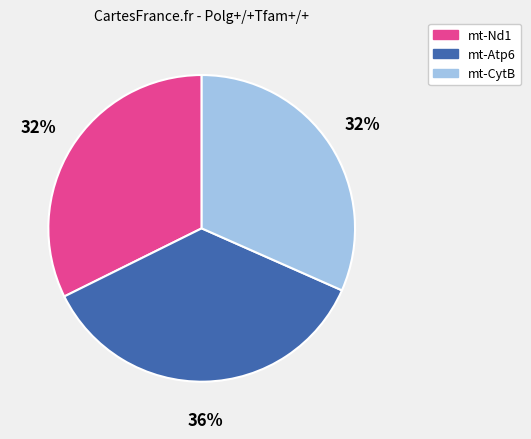

Is there a majority slice in this chart?

No